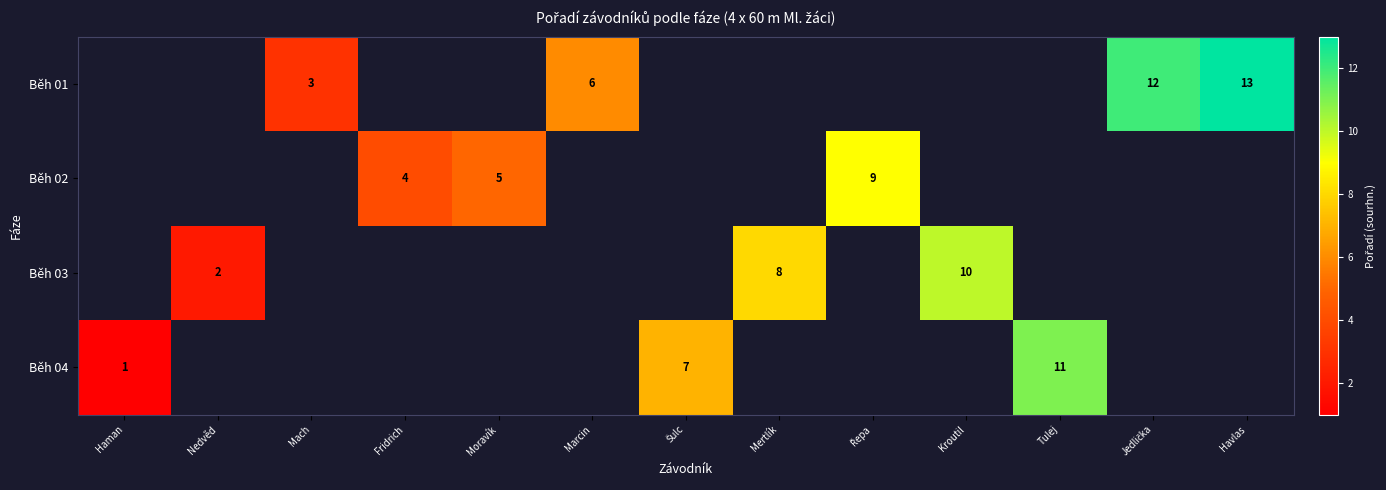

Is it true that Běh 03 equals 3 at Nedvěd?

False